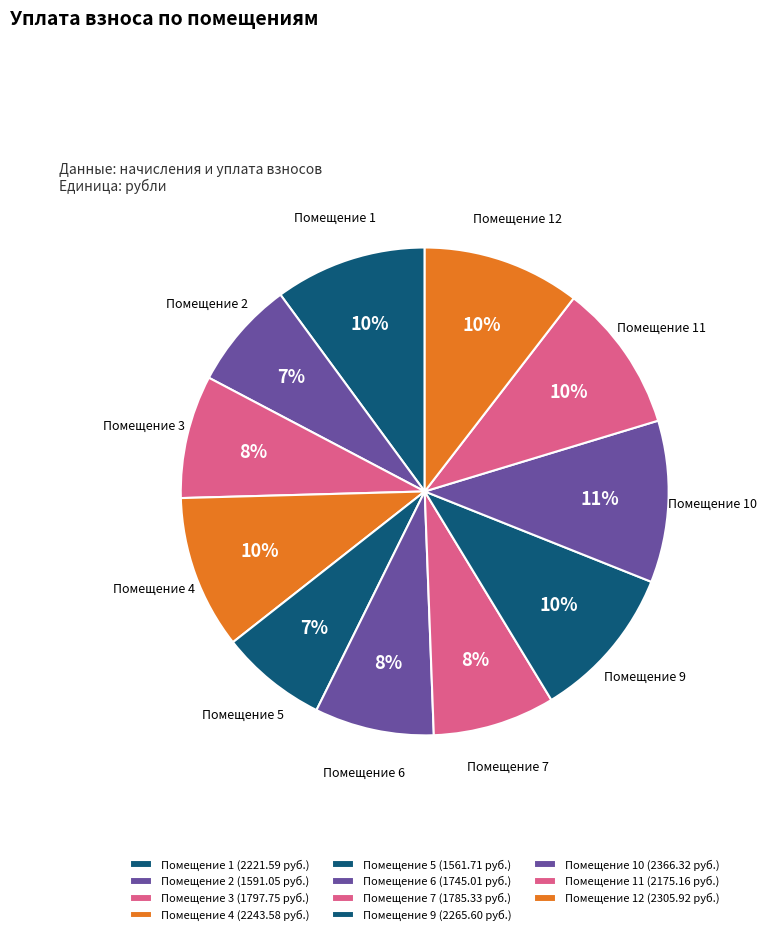

Count the number of slices in the pie.

11